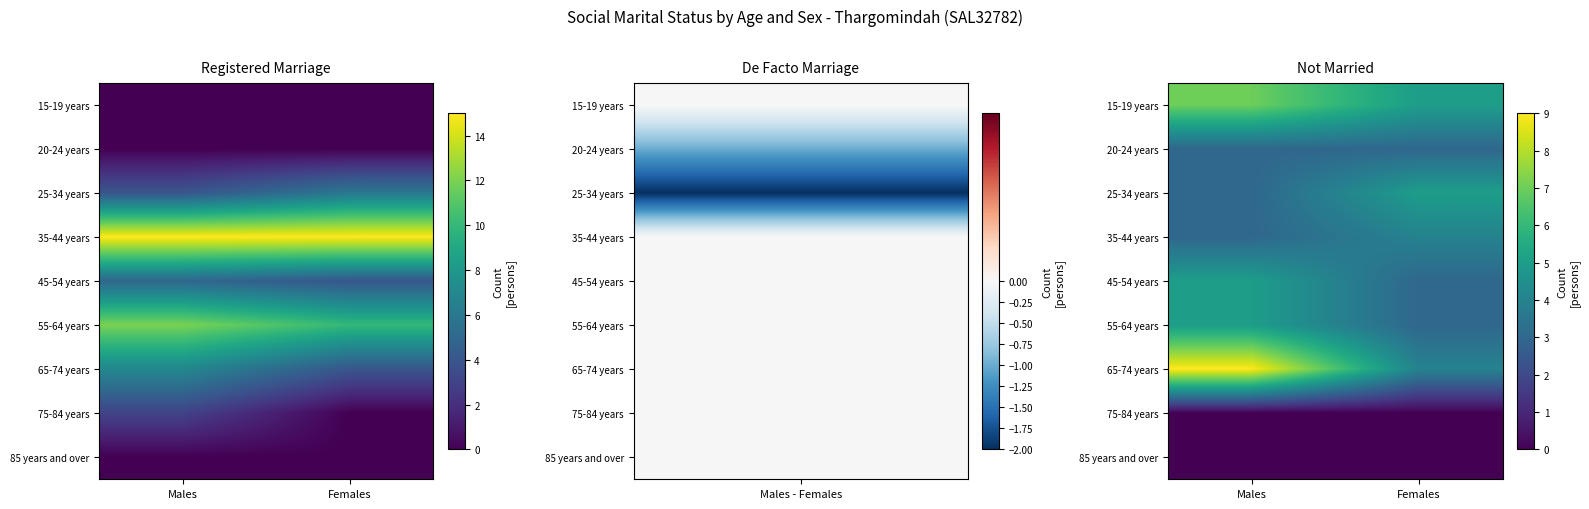

What is the spread (max minus min) of values at Males?

9